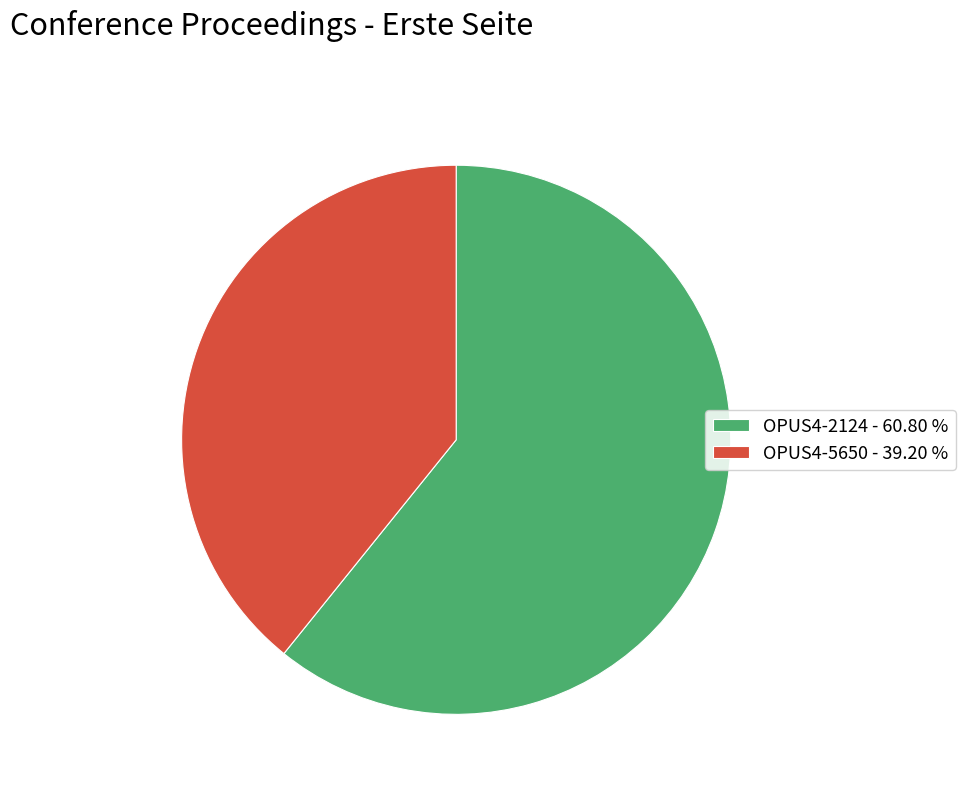

How many slices are in this pie chart?

2